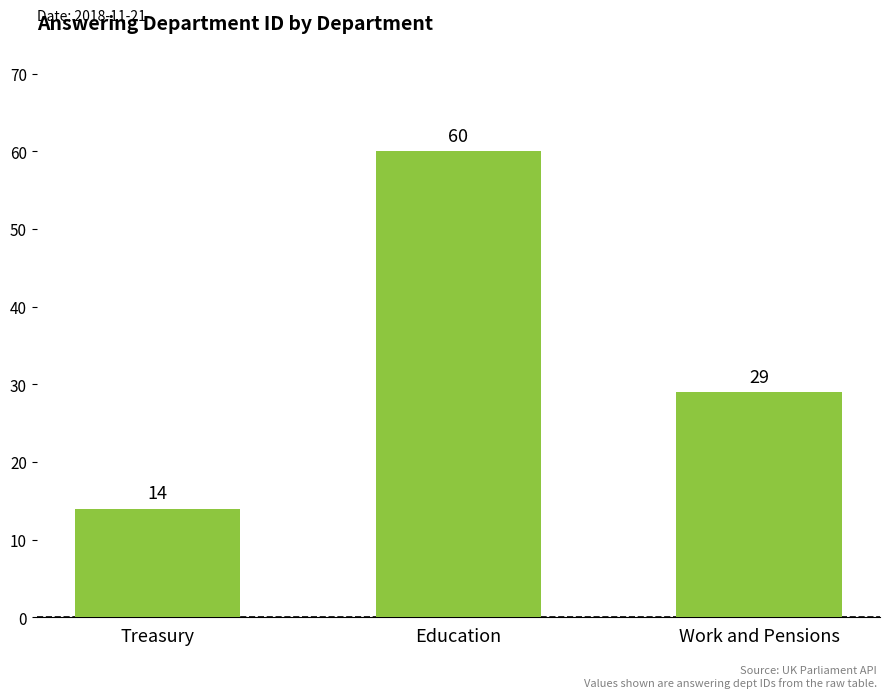

What is the label of the 1st bar from the left?

Treasury